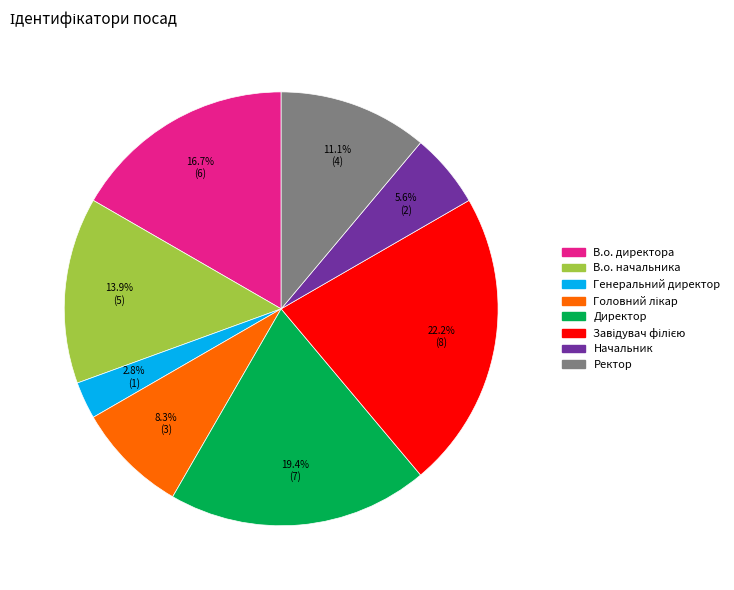

What percentage is the Ректор slice, to the nearest percent?

11%